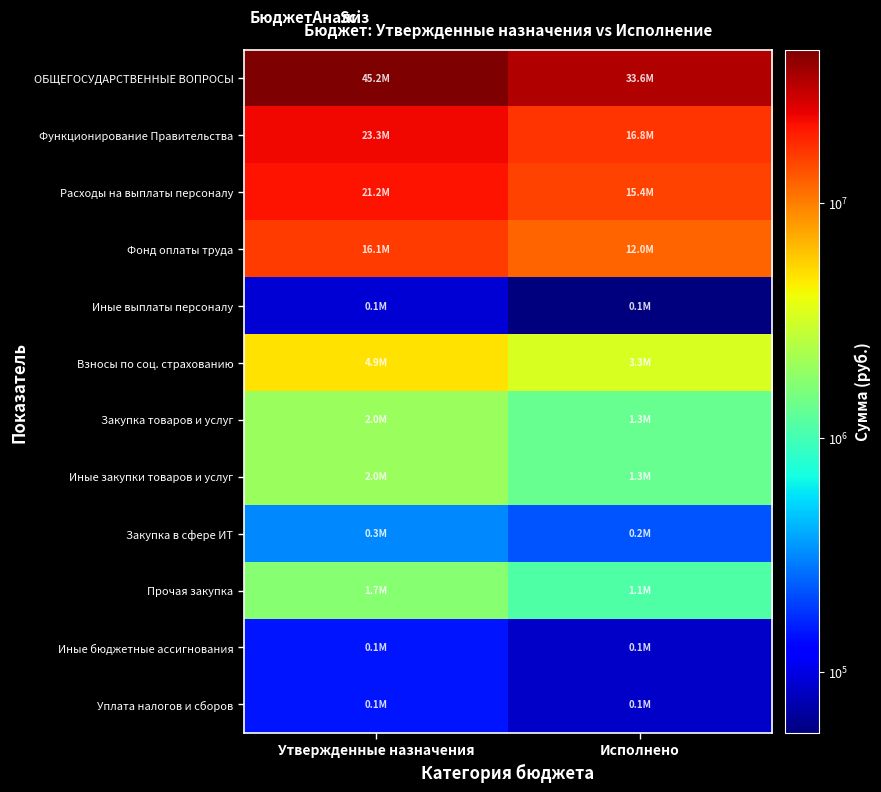

Between Утвержденные назначения and Исполнено, which series saw the biggest shift?

ОБЩЕГОСУДАРСТВЕННЫЕ ВОПРОСЫ